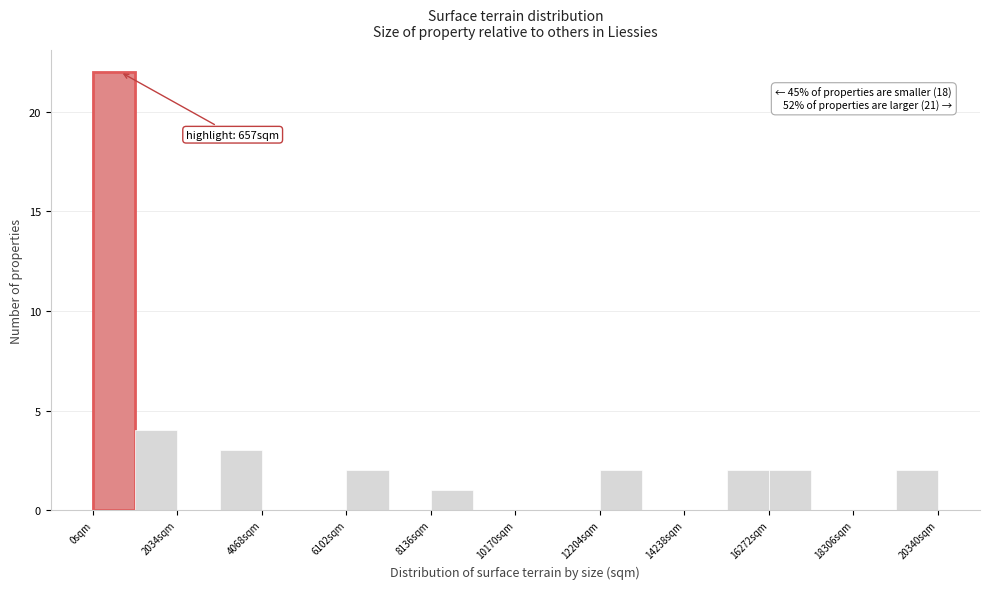

Around what value on the x-axis is the tallest bar? Give the approximate position of its centre, as read against the axis.

500